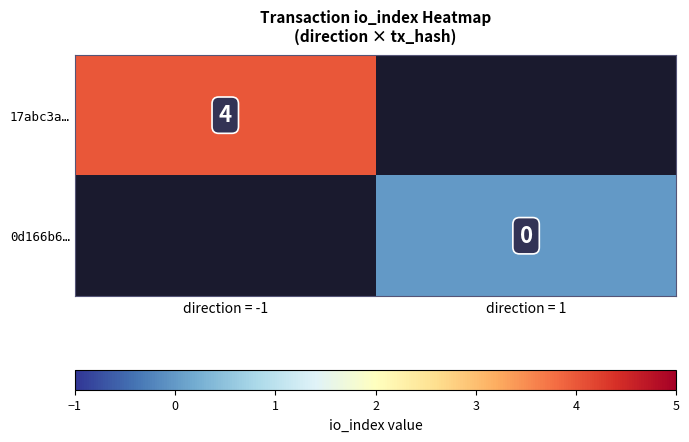

True or false: 17abc3a… has a value of 6 at direction = -1.

False